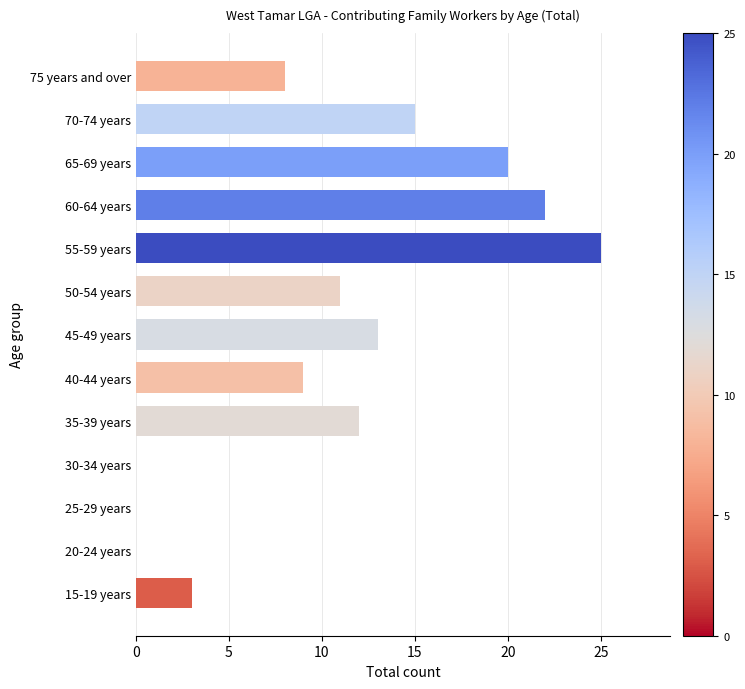

The chart shows a value of -9 at 25-29 years. True or false?

False